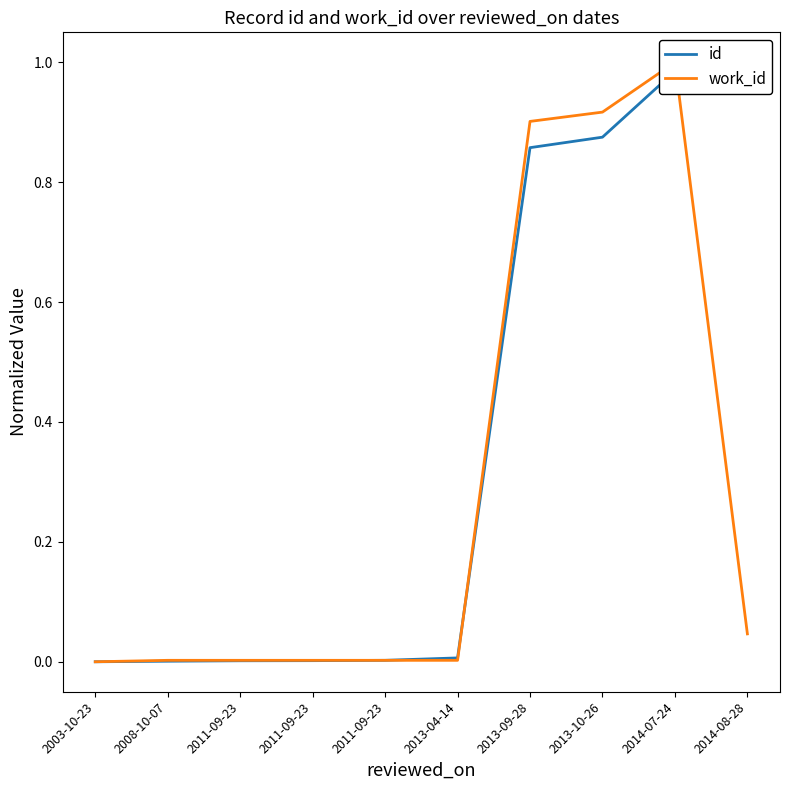

Which series has the largest total across all categories?

id